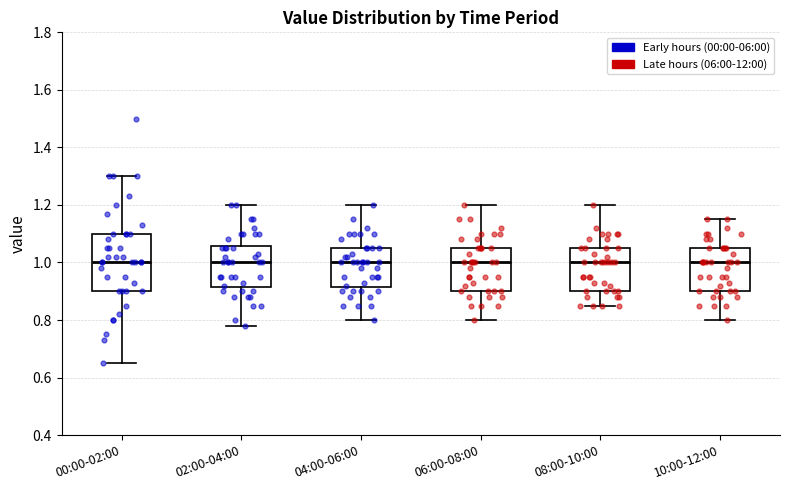

Comparing the boxes themselves (not the whiskers), which one is the tallest?

00:00-02:00